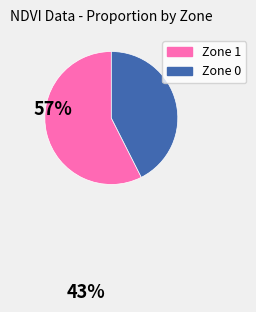

How many slices are in this pie chart?

2